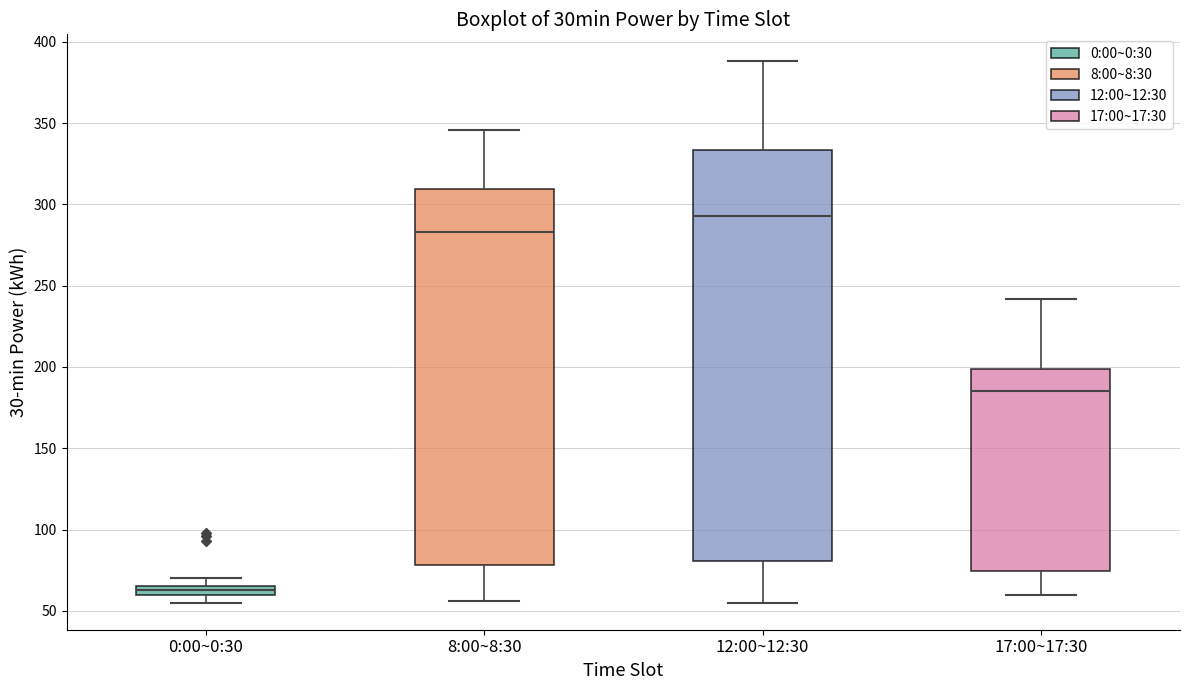

Which box is the tallest, from its lower edge to its upper edge?

12:00~12:30